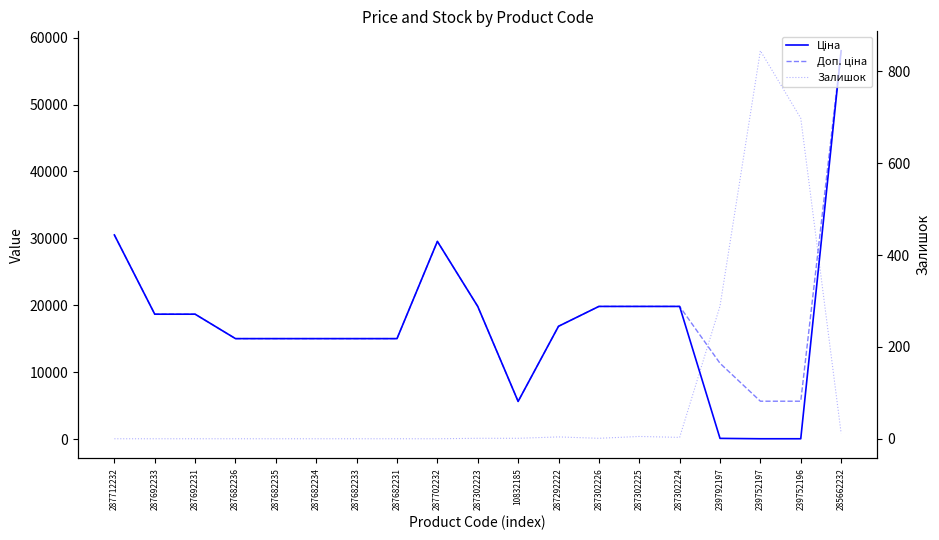

At which category is the sum across all series the highest?

285662232